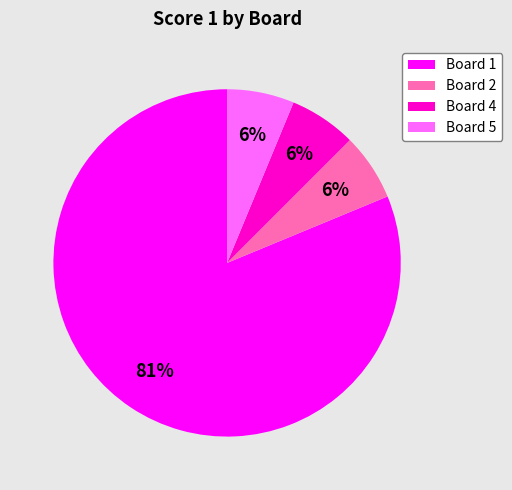

Count the number of slices in the pie.

4